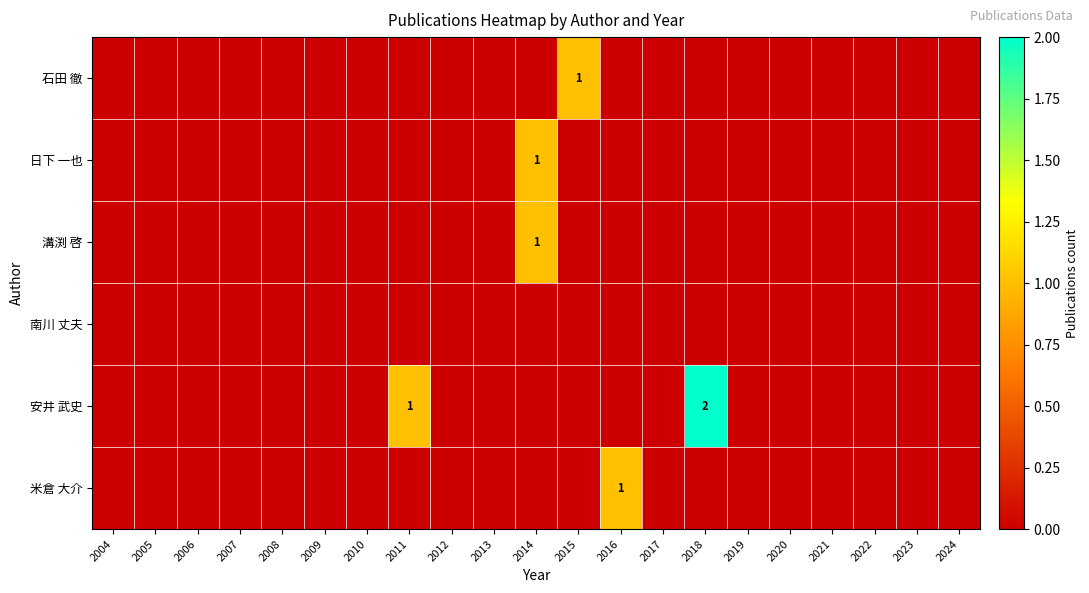

What is the sum of all 日下 一也 values?

1